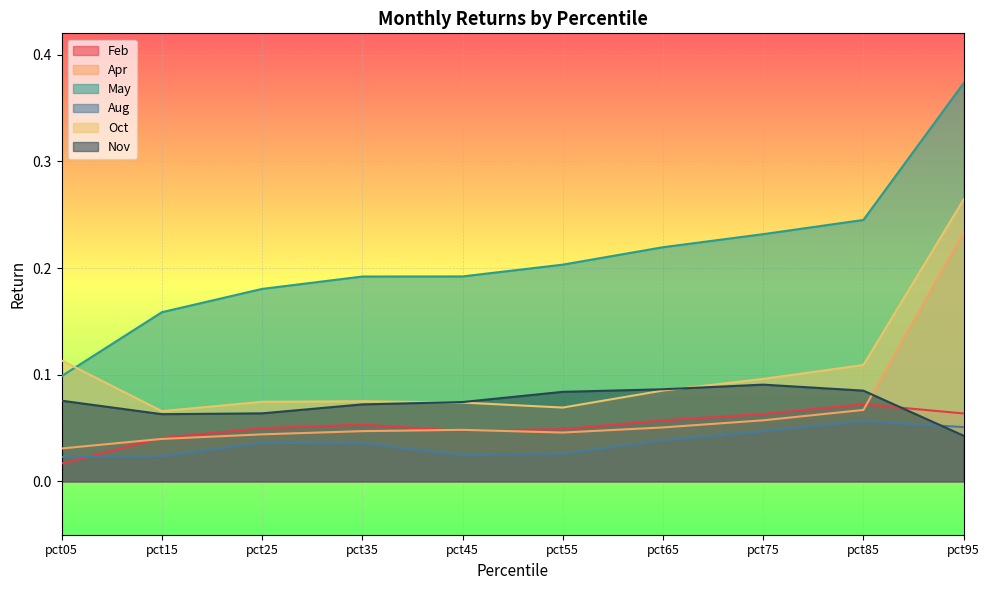

List the labels in order of Nov value, largest first.

pct75, pct65, pct85, pct55, pct05, pct45, pct35, pct25, pct15, pct95